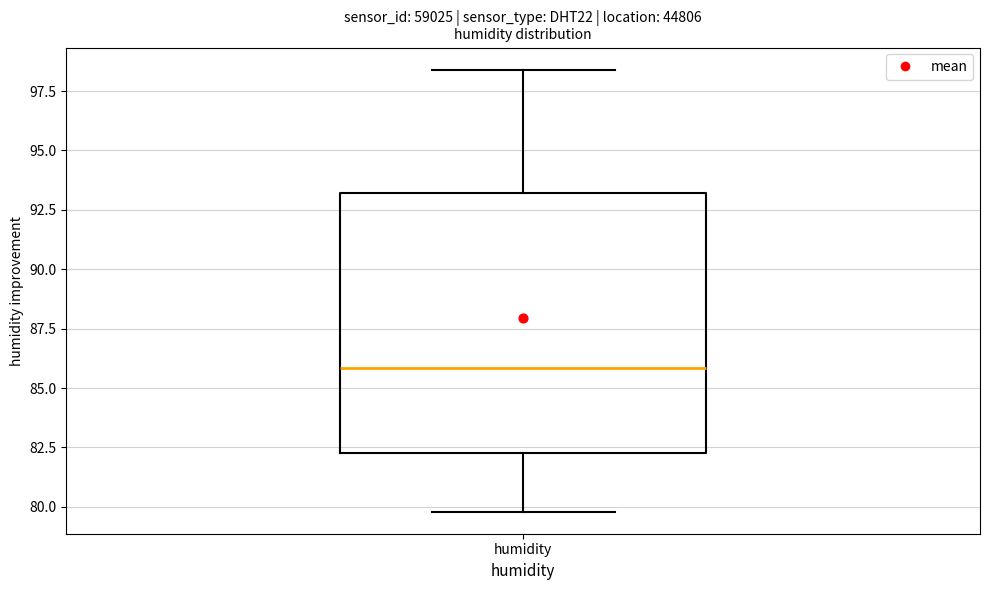

Where does the upper whisker of the box for humidity end on the y-axis? The values are not printed on the chart, so give them approximately, as read against the axis.

98.5